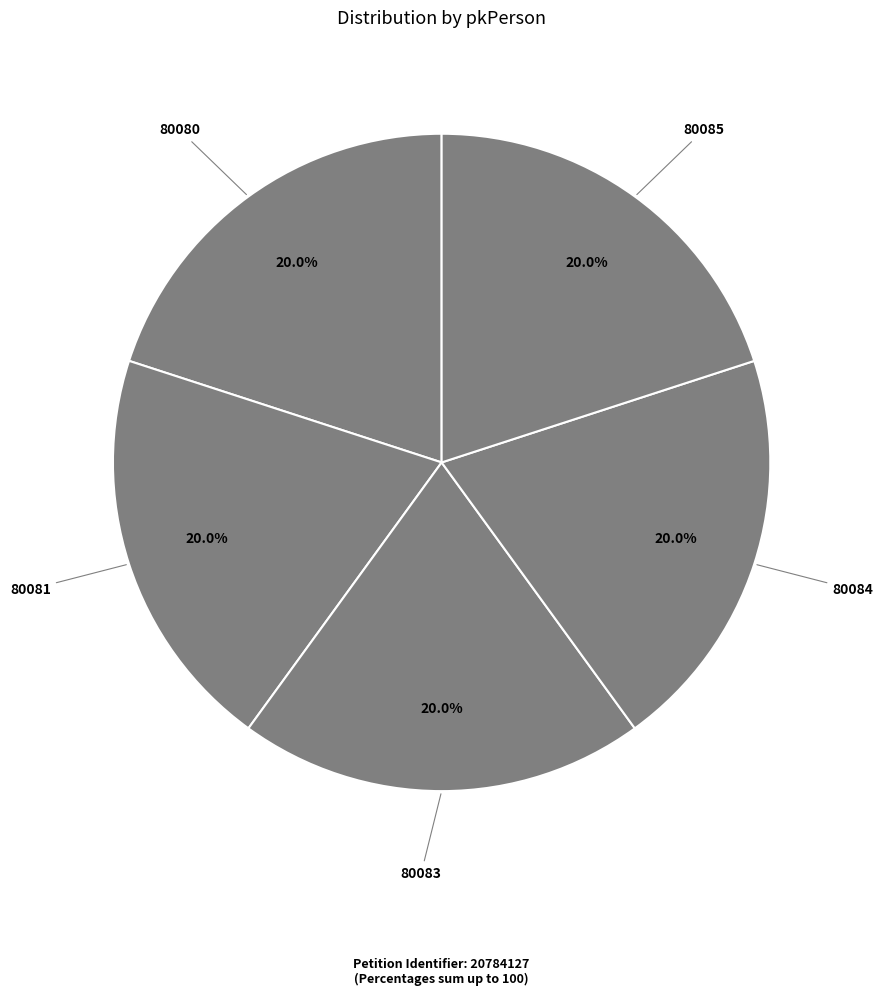

Is there a majority slice in this chart?

No